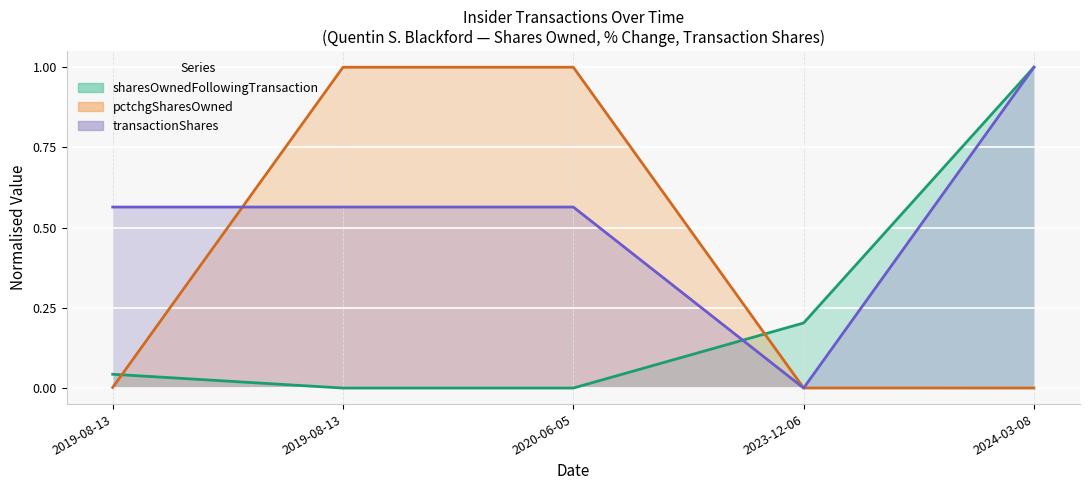

How many lines are shown in the chart?

3